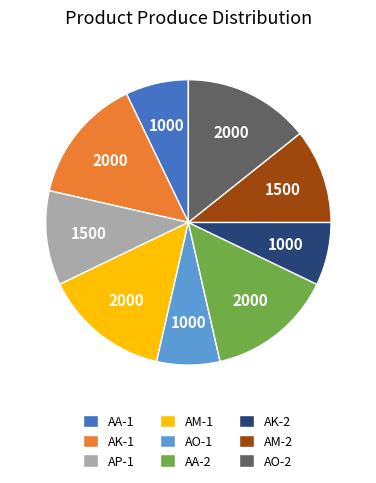

True or false: AO-2 accounts for 14% of the total.

True